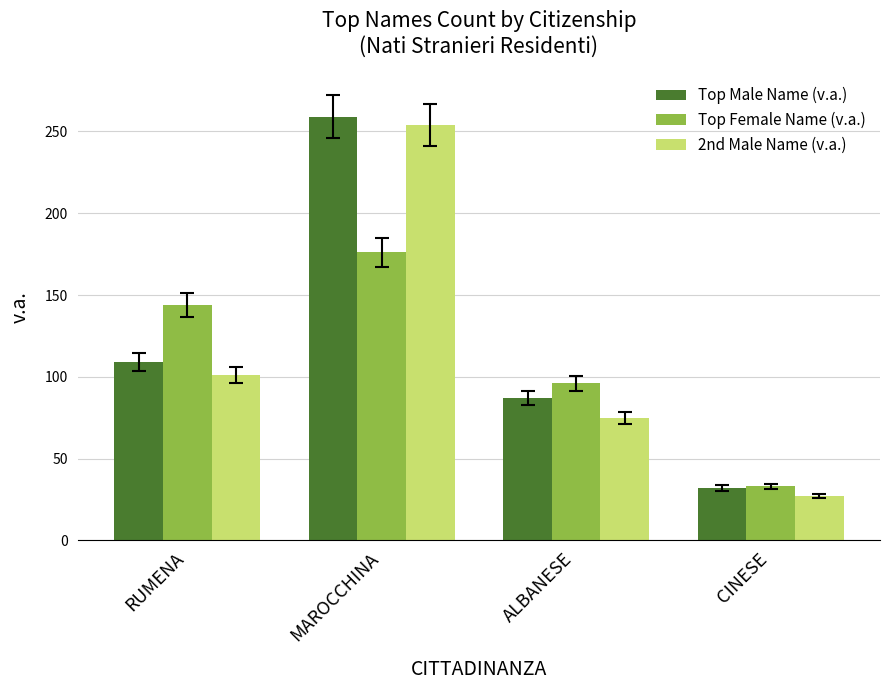

Where is Top Female Name (v.a.) nearest to the value 104?

ALBANESE